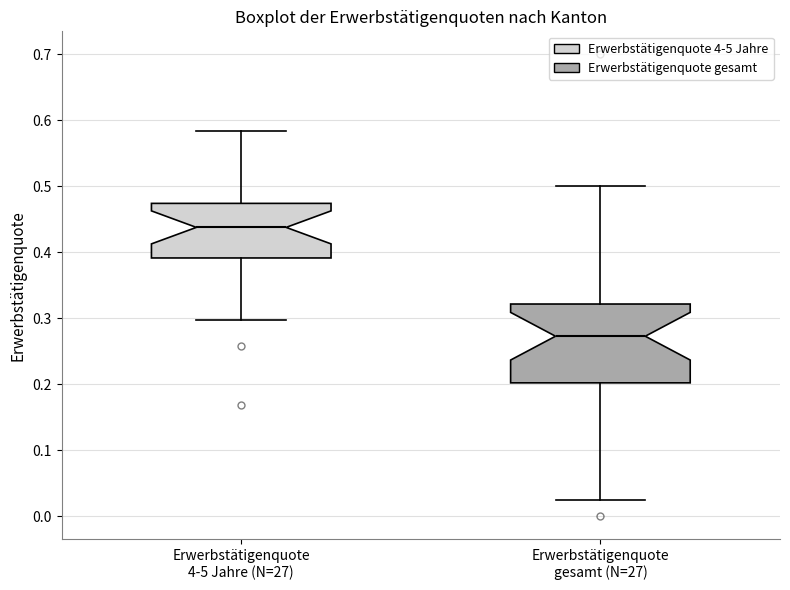

Reading left to right, read every box against the y-axis: the position of its median line, the range the box covers, and the ends of its whiskers. The values are not printed on the chart, so give them approximately, as read against the axis.

Erwerbstätigenquote 4-5 Jahre (N=27): median 0.44, box 0.39 to 0.47, whiskers 0.30 to 0.58
Erwerbstätigenquote gesamt (N=27): median 0.27, box 0.20 to 0.32, whiskers 0.02 to 0.50